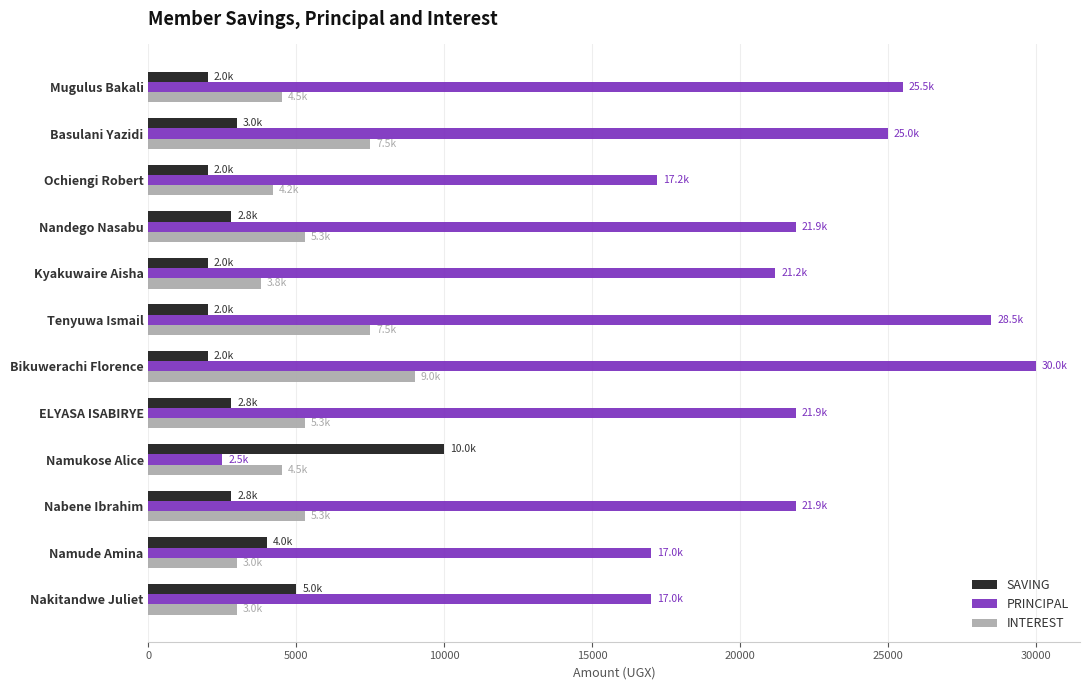

What value does the PRINCIPAL series have at ELYASA ISABIRYE?

21900